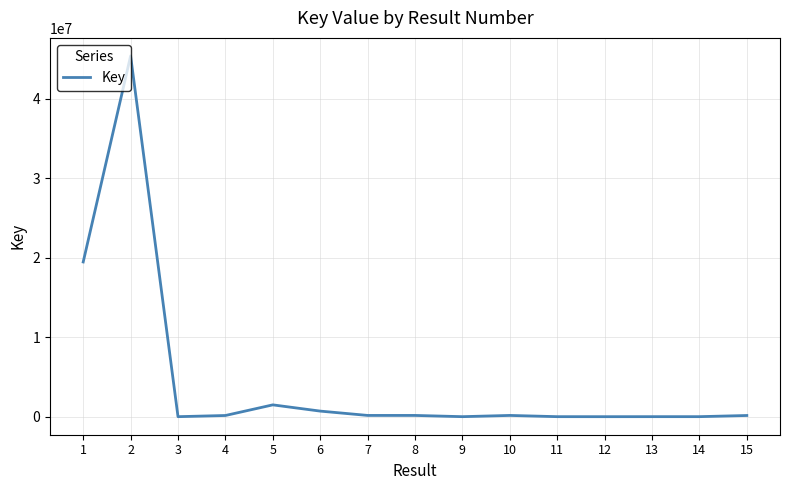

What is the sum of all values?

67832035